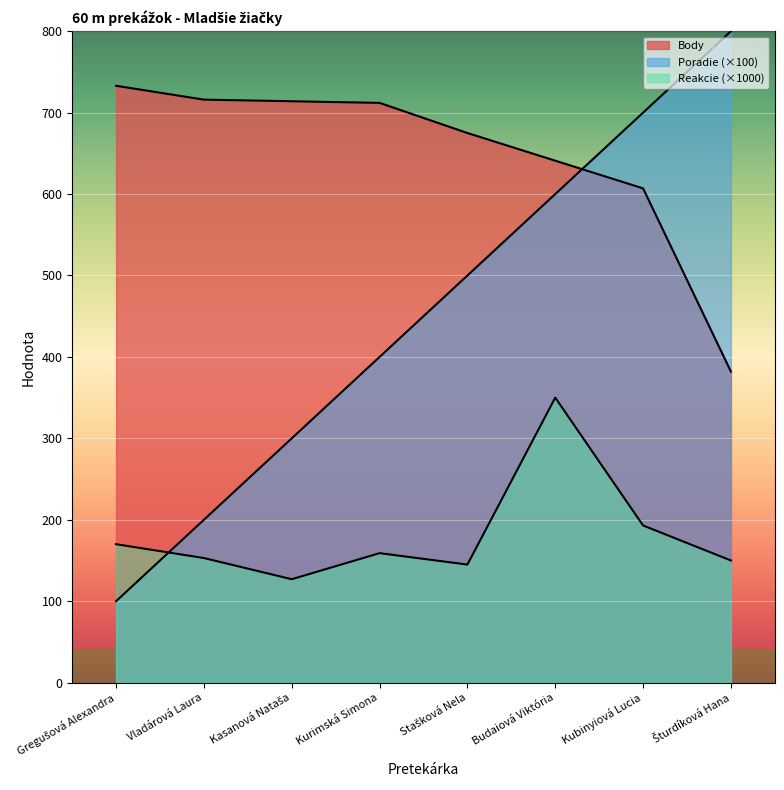

What are all the series names shown in the legend?

Poradie, Body, Reakcie